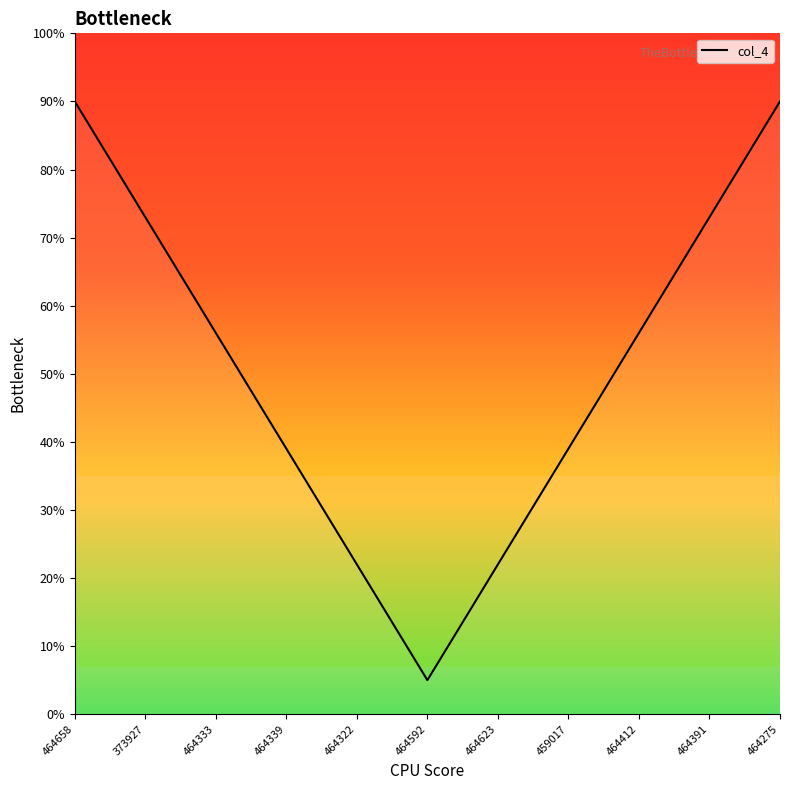

What is the maximum value shown in the chart?

90